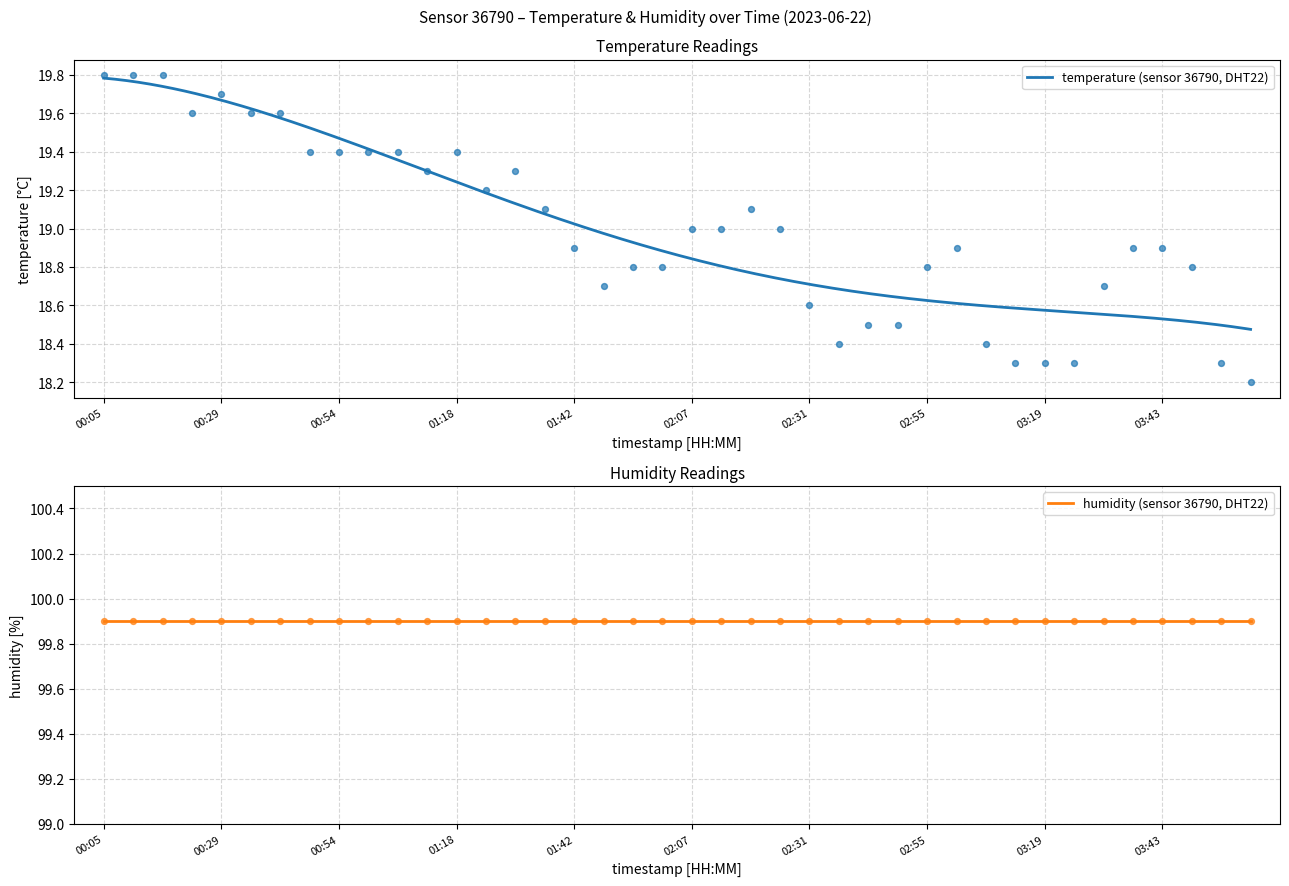

Approximately how many times larger is the value at 04:01 compared to 02:37?

1.0